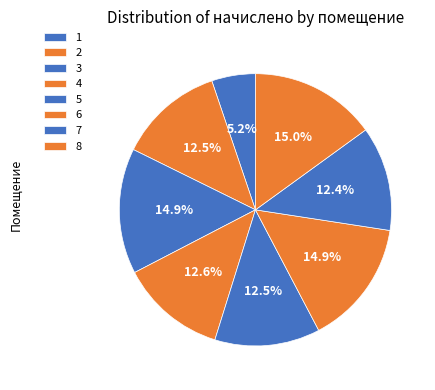

Which slice is the smallest?

1